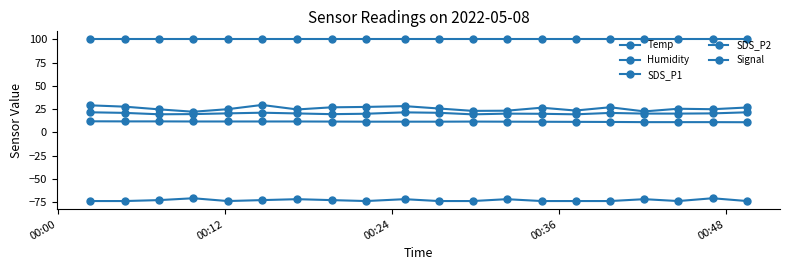

Does the chart have visible grid lines?

No